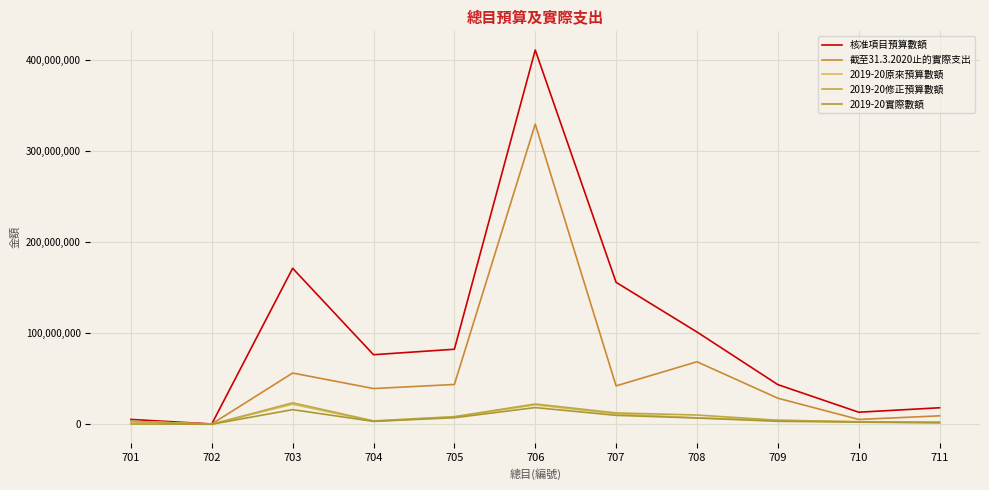

The 截至31.3.2020止的實際支出 series shows 57957809 at 704. True or false?

False